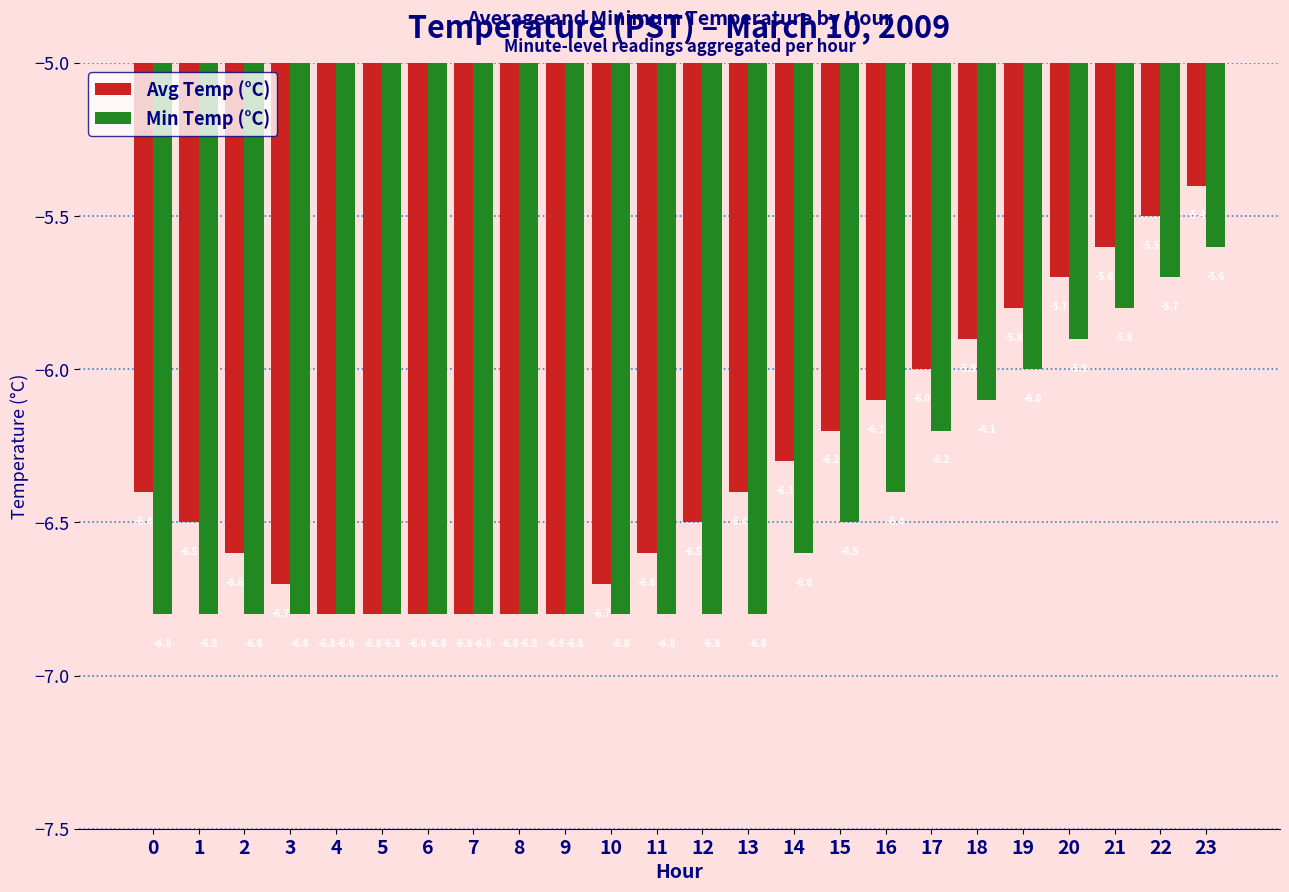

The Avg Temp (°C) series shows -5.8 at 19. True or false?

True